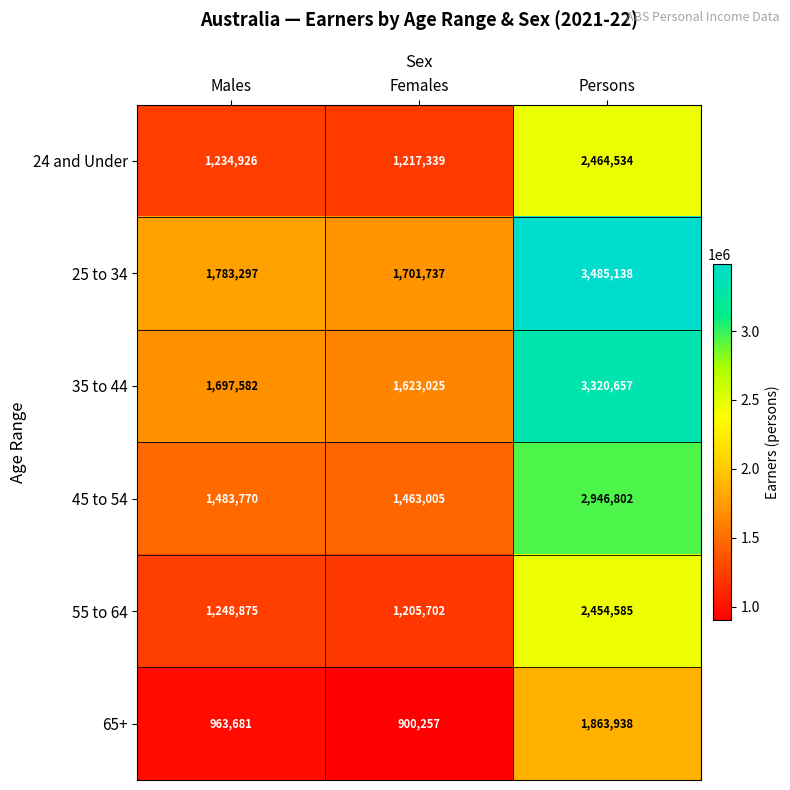

How many categories are shown in the chart?

3